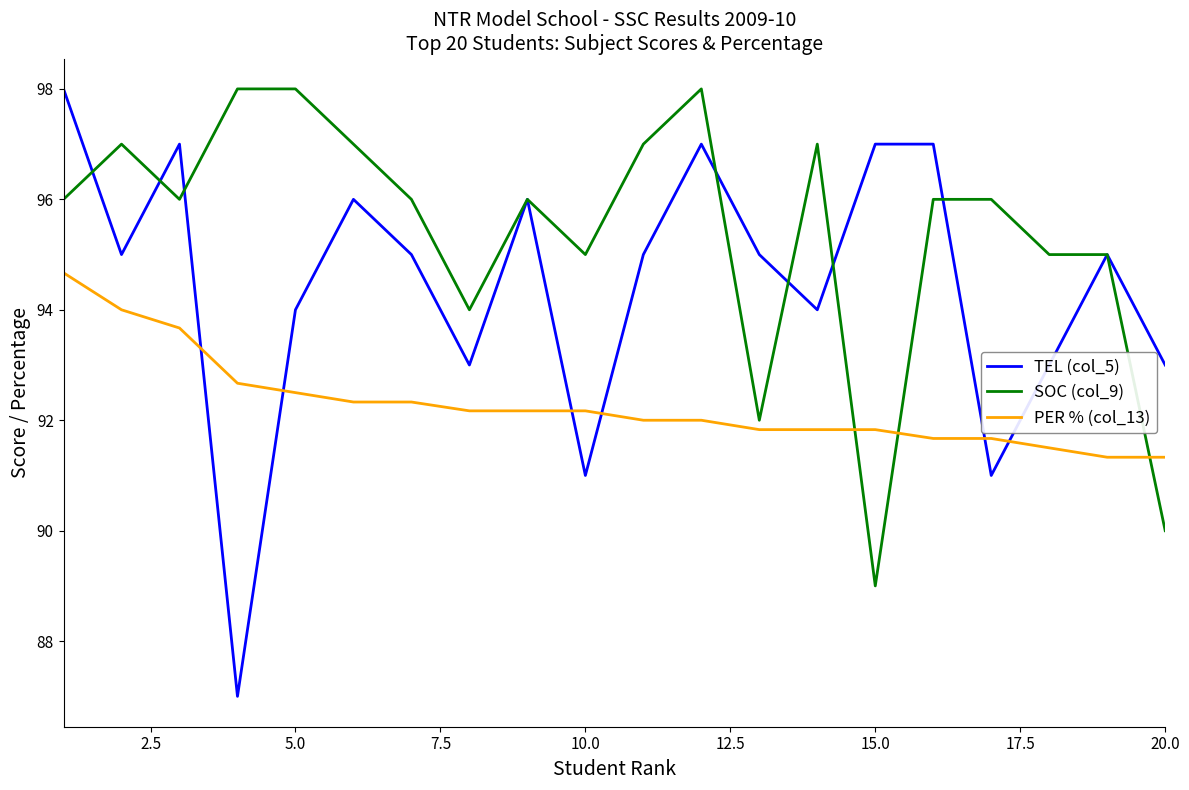

Which series has the largest total across all categories?

SOC (col_9)